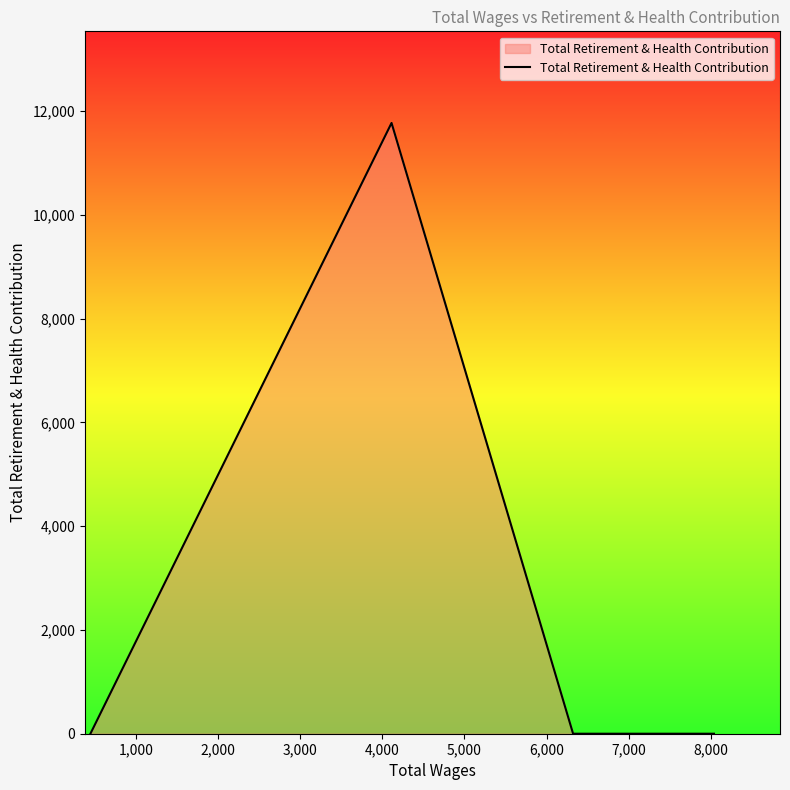

True or false: there are more than 0 points higher than both neighbors.

True